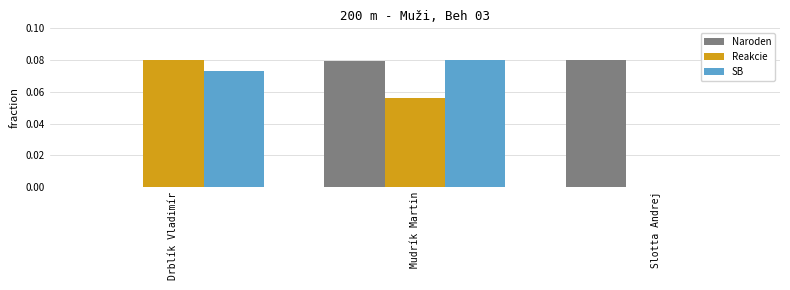

At which category is the sum across all series the highest?

Mudrík Martin